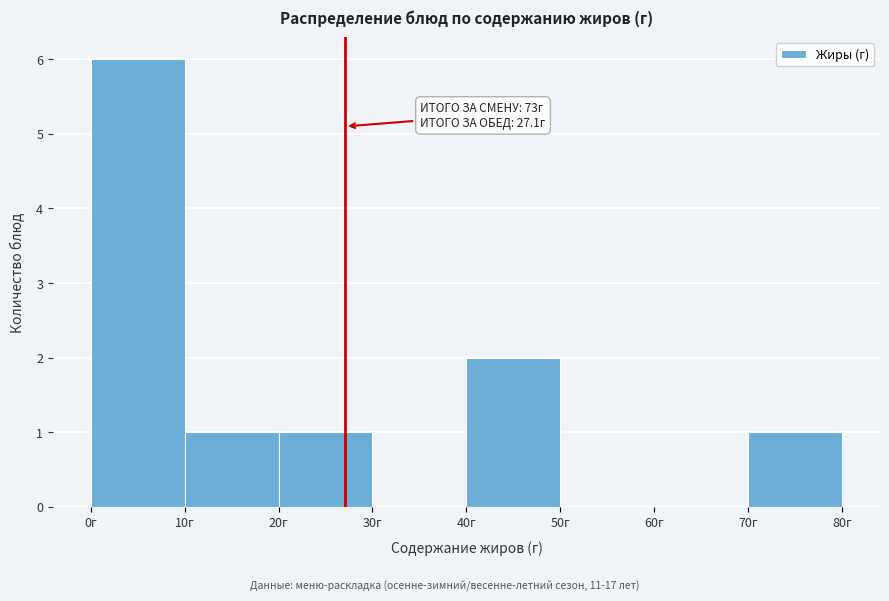

Which range on the x-axis has the tallest bar?

0 to 10